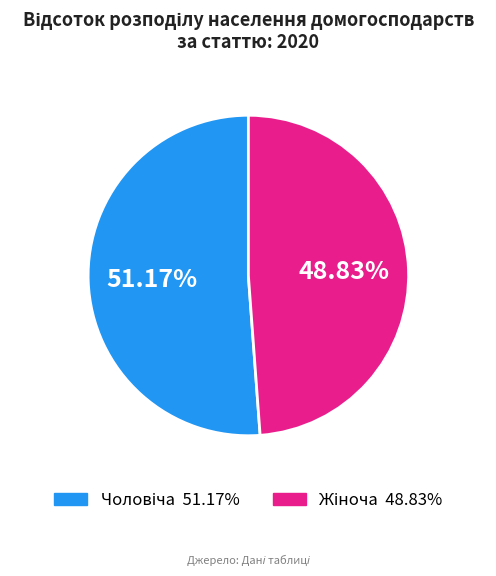

Does any single category account for the majority?

Yes